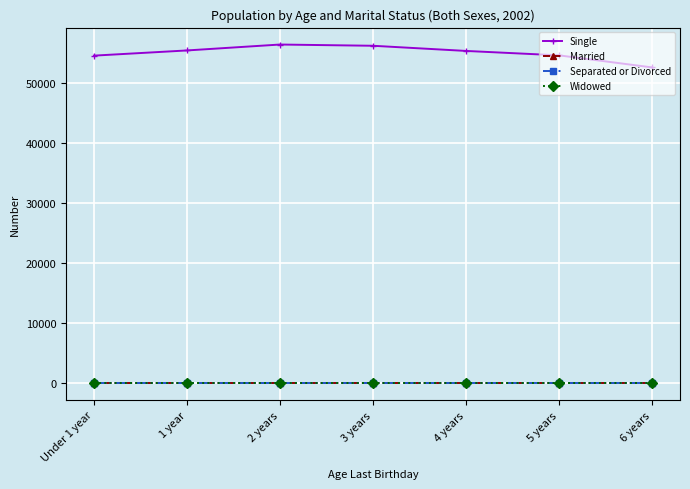

Does the chart have visible grid lines?

Yes